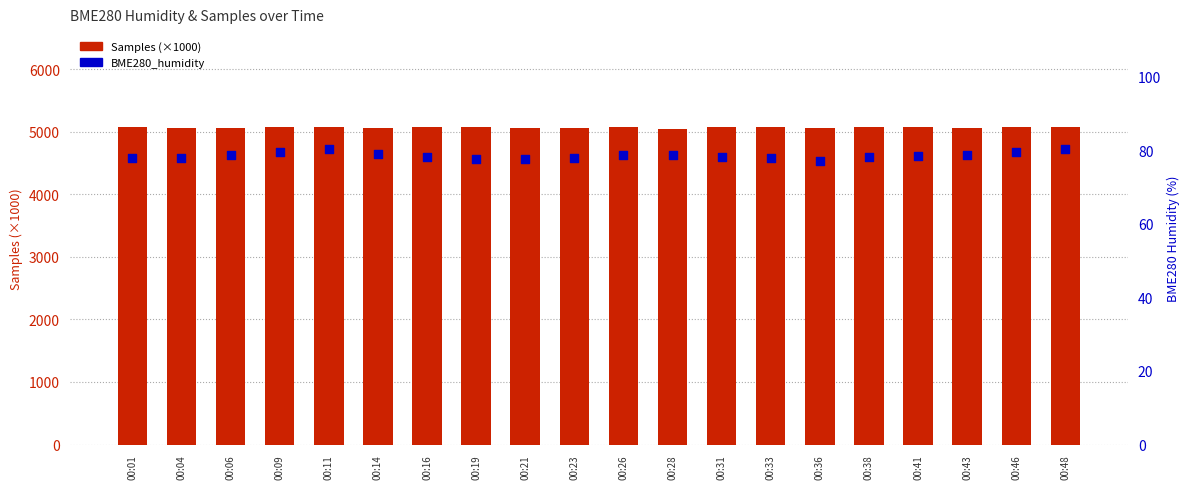

What is the total value across all series at 00:21?

5138.3